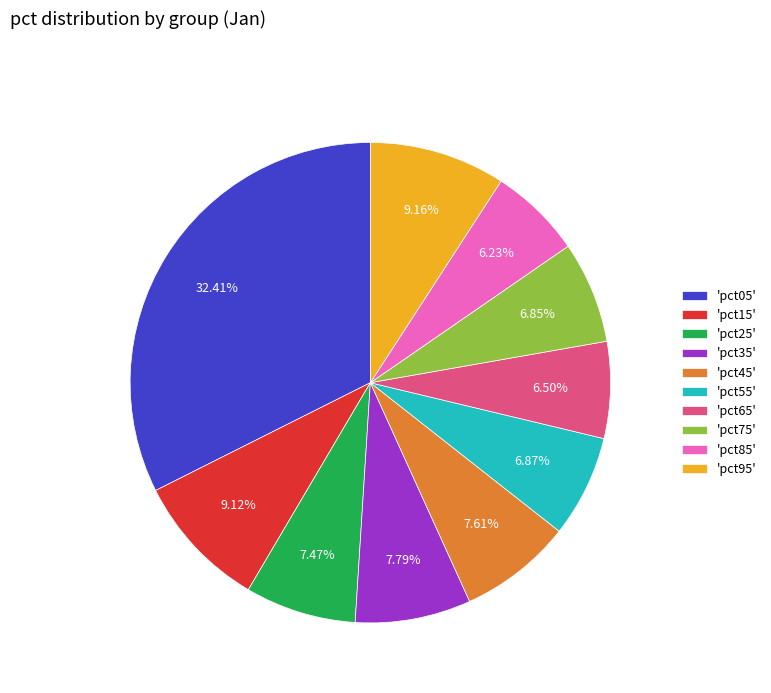

Does 'pct35' represent more than half of the total?

No